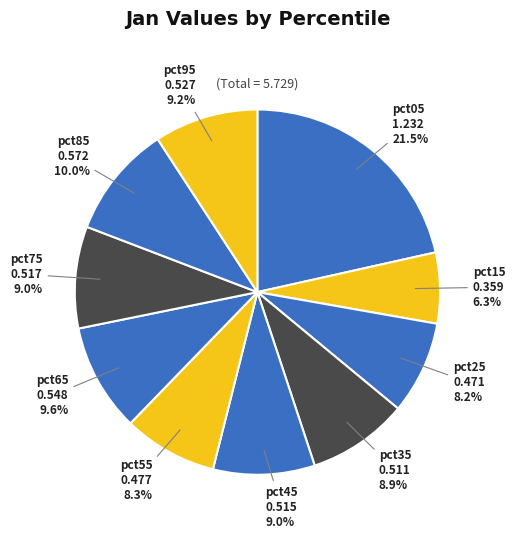

To the nearest percent, what is the average slice percentage?

10%